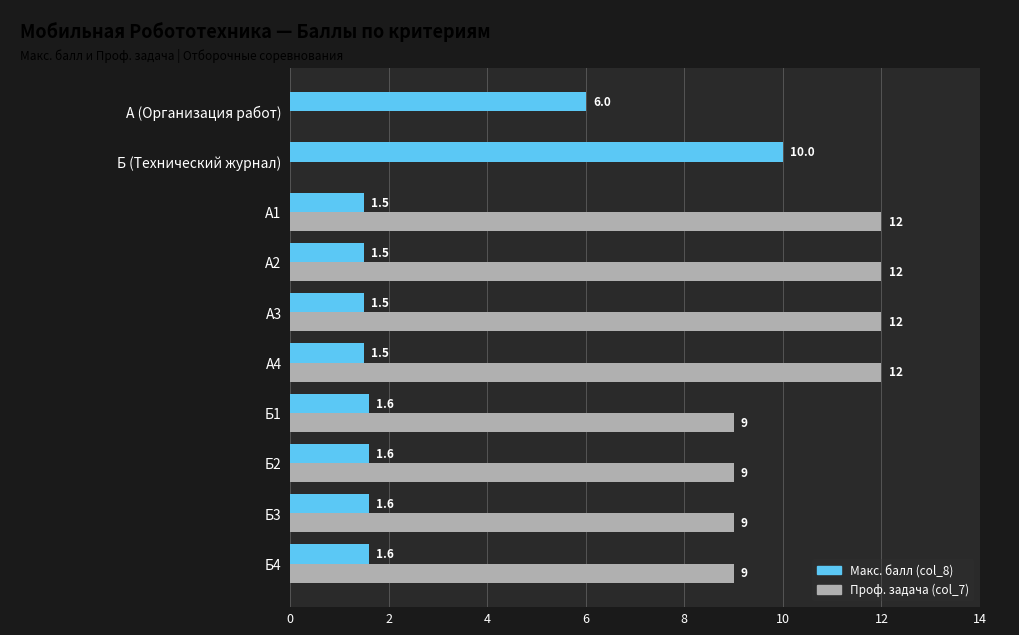

What is the total value across all series at A1?

13.5